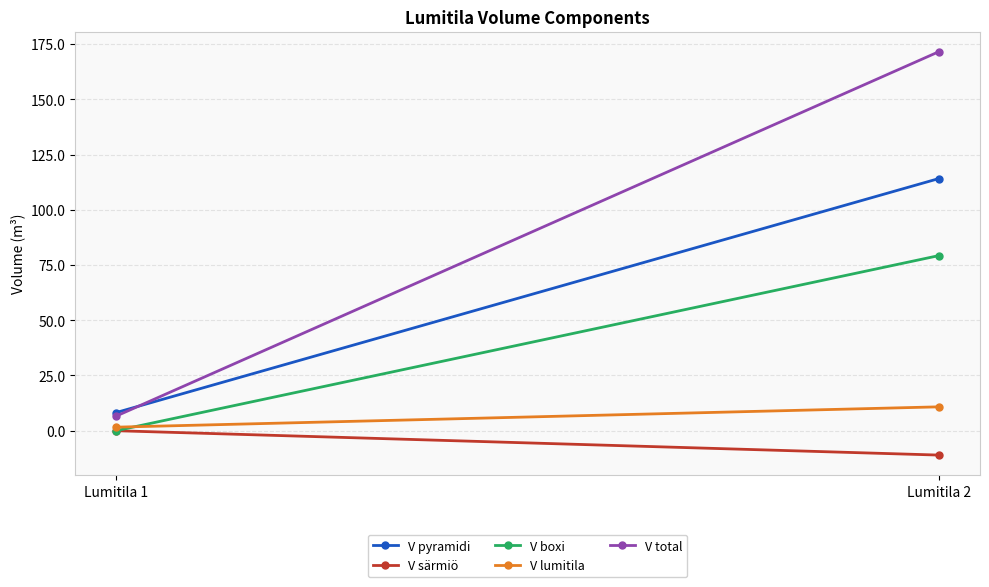

Read the V pyramidi value at Lumitila 1.

8.2